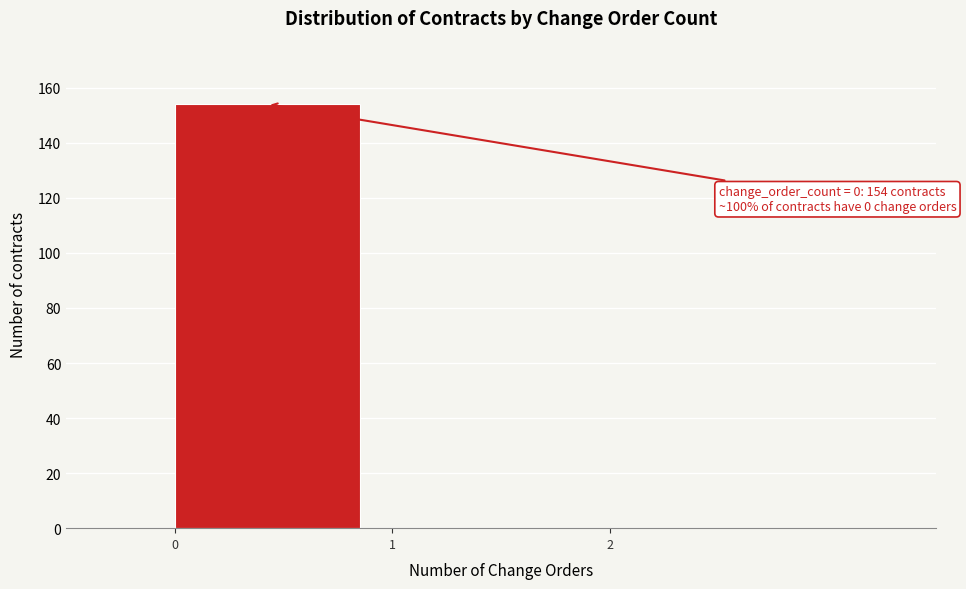

Which range on the x-axis has the tallest bar?

0 to 1